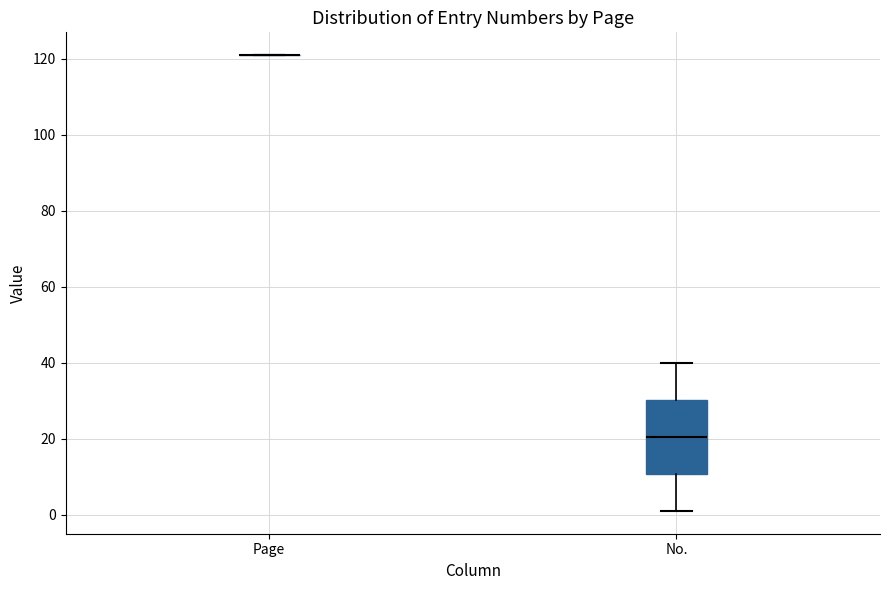

Reading left to right, transcribe this box plot: for each box, give where its median line is, the range the box spans, and where its two whiskers end, as read against the y-axis. The values are not printed on the chart, so give them approximately, as read against the axis.

Page: box collapsed to a line at 122, whiskers 122 to 122
No.: median 20, box 10 to 30, whiskers 2 to 40